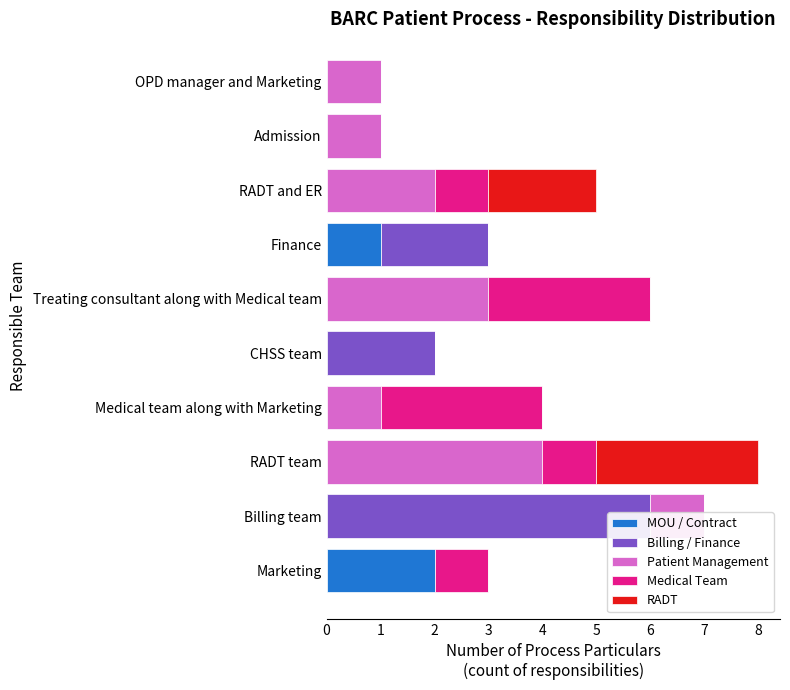

List the series in order of their peak value, highest first.

Billing / Finance, Patient Management, Medical Team, RADT, MOU / Contract